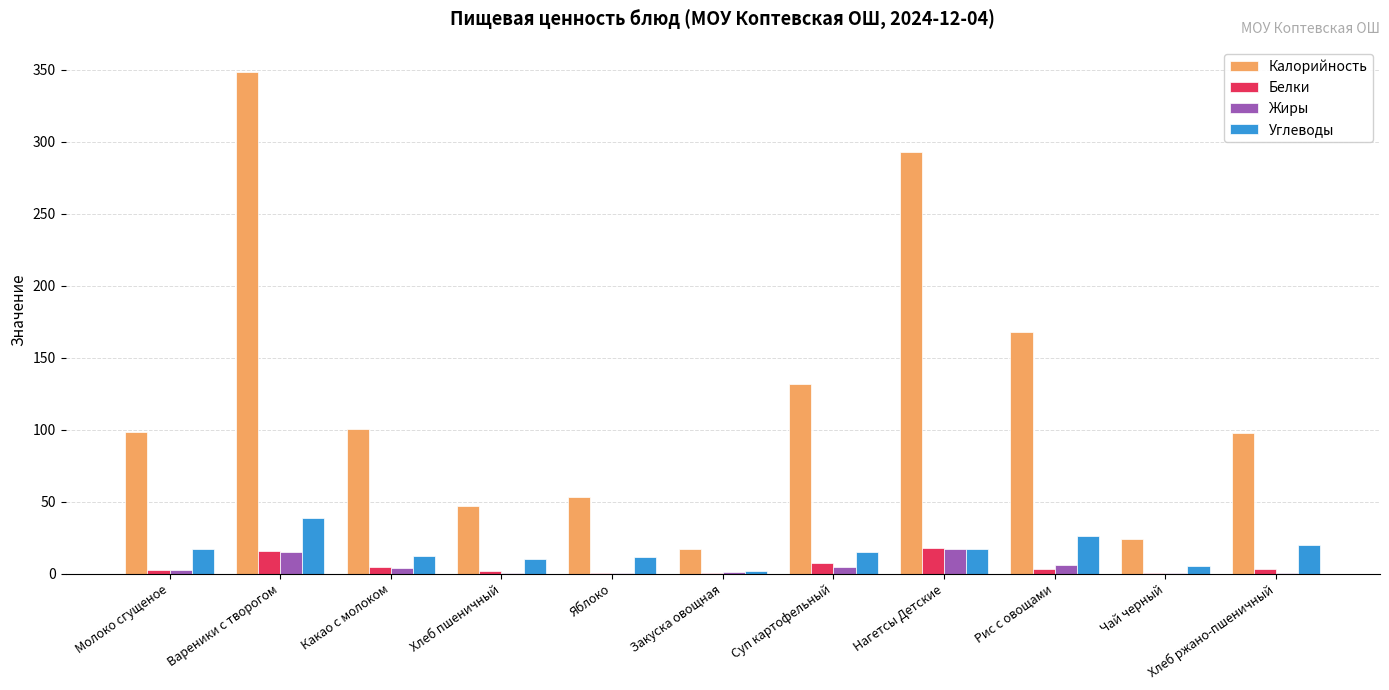

Read the Белки value at Нагетсы Детские.

17.7